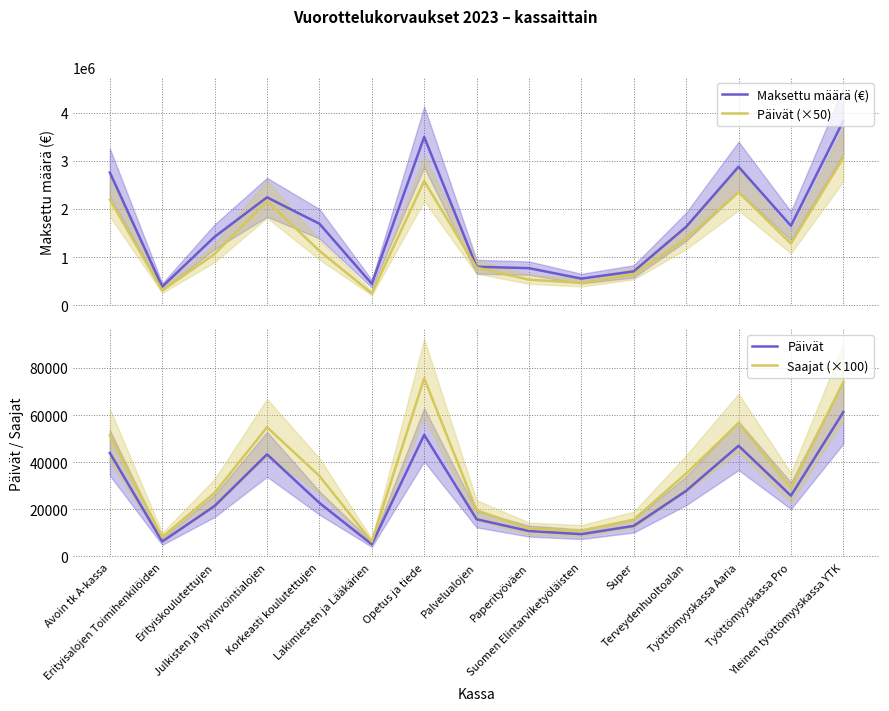

Is this an area chart (filled region under the line)?

No